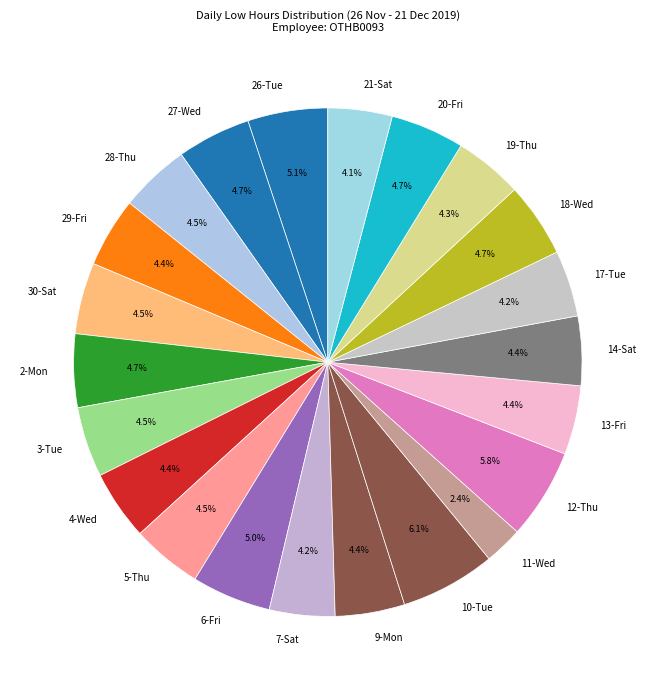

What is the smallest slice in the pie chart?

11-Wed